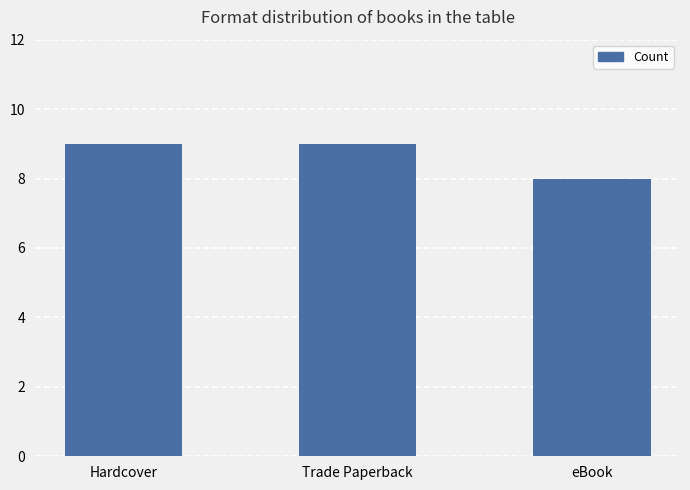

Which has a higher value, eBook or Hardcover?

Hardcover